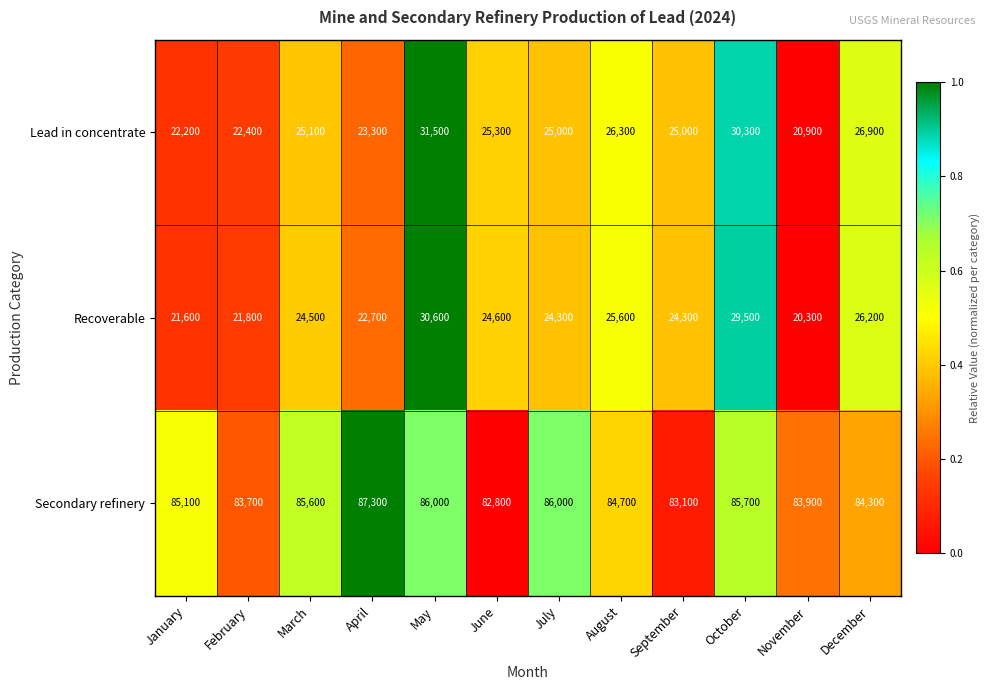

Count the number of data series in this chart.

3